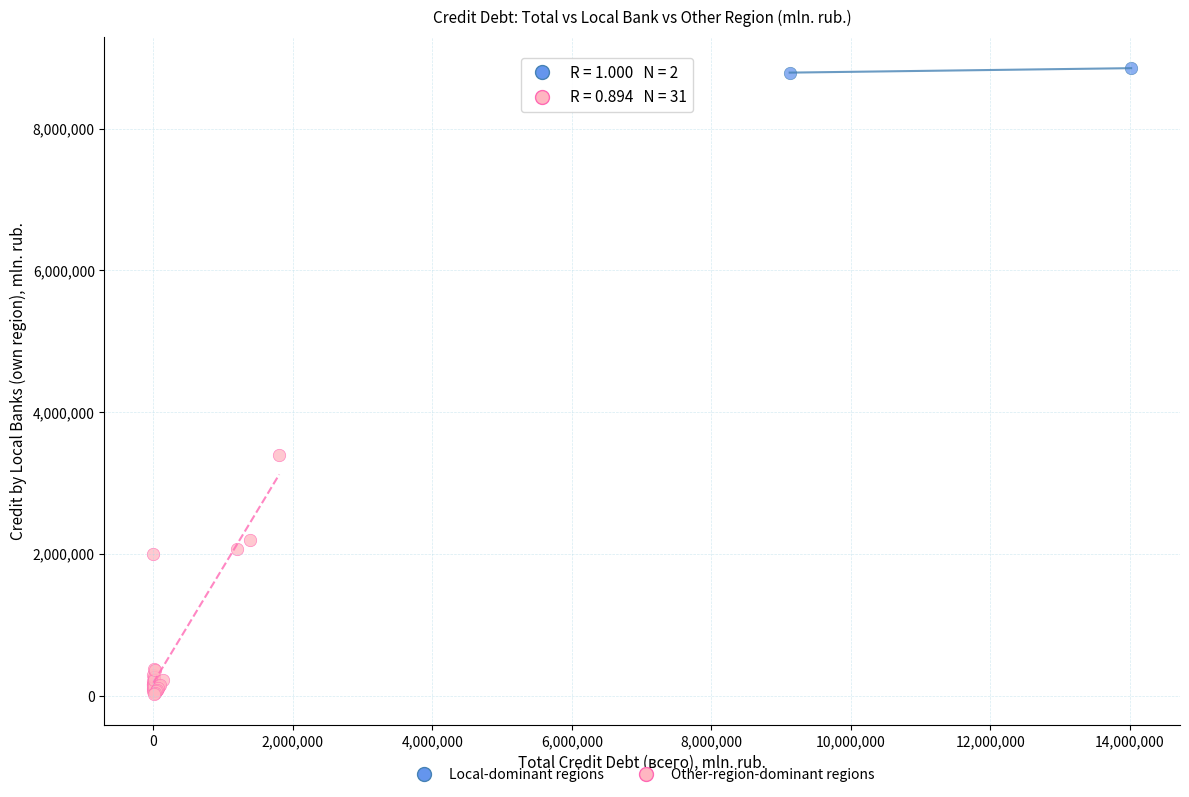

Which series contains the lowest Y value?

Other-region-dominant regions